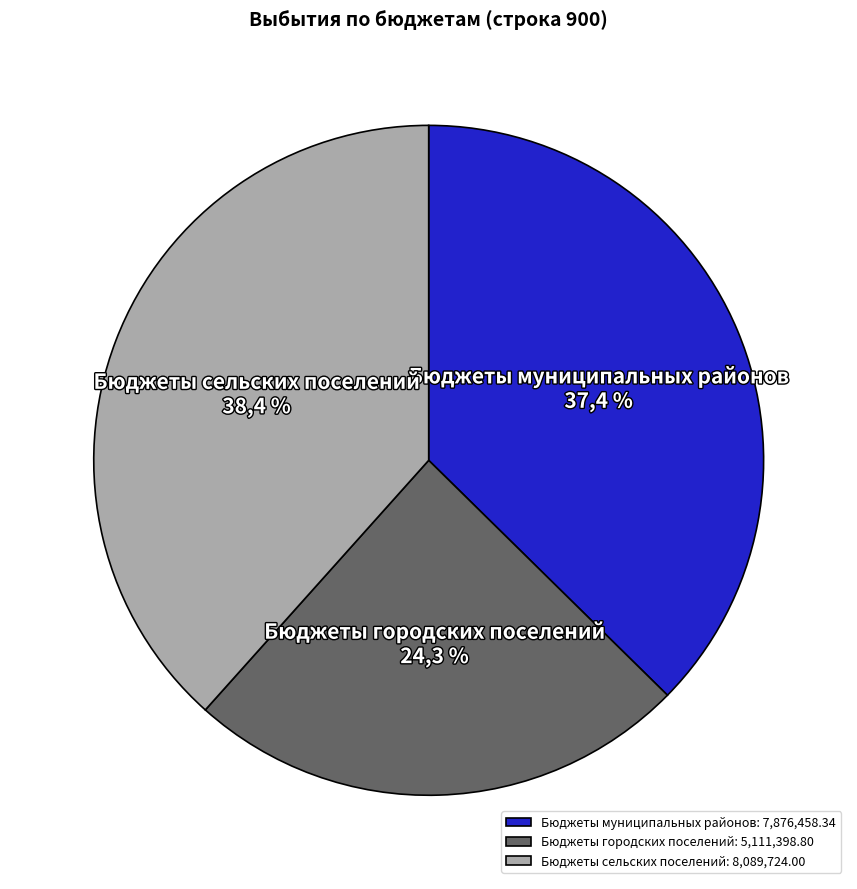

Which category has the smallest portion of the pie?

Бюджеты городских поселений